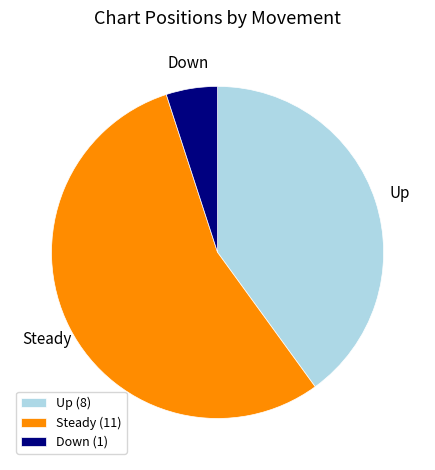

Does Up account for over 50% of the chart?

No